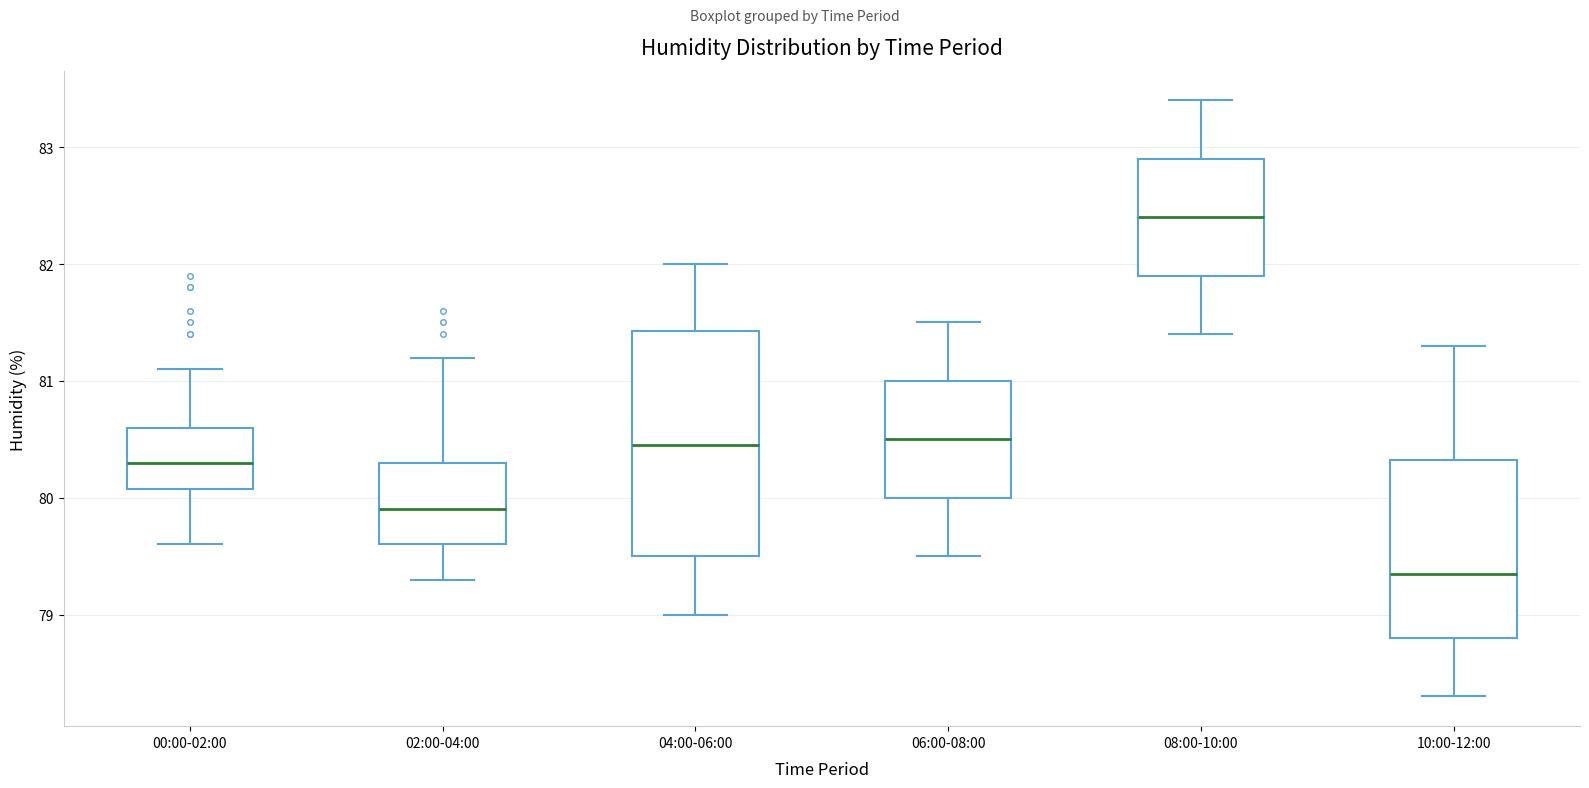

Where does the upper whisker of the box for 08:00-10:00 end on the y-axis? The values are not printed on the chart, so give them approximately, as read against the axis.

83.4